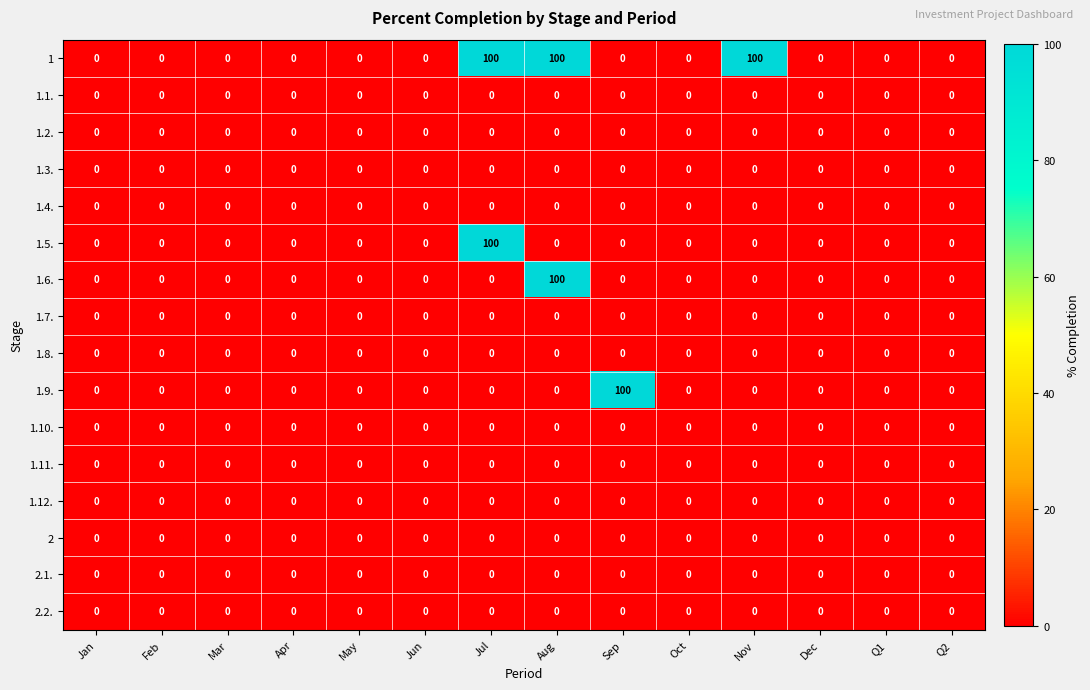

What is the spread (max minus min) of values at Jul?

100